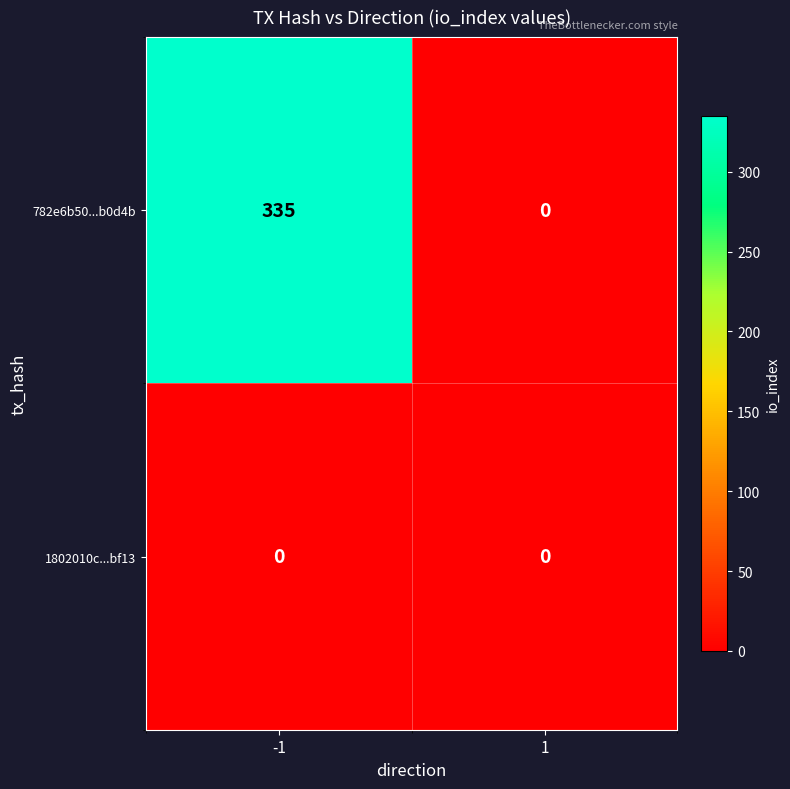

What is the sum of all 782e6b50...b0d4b values?

335